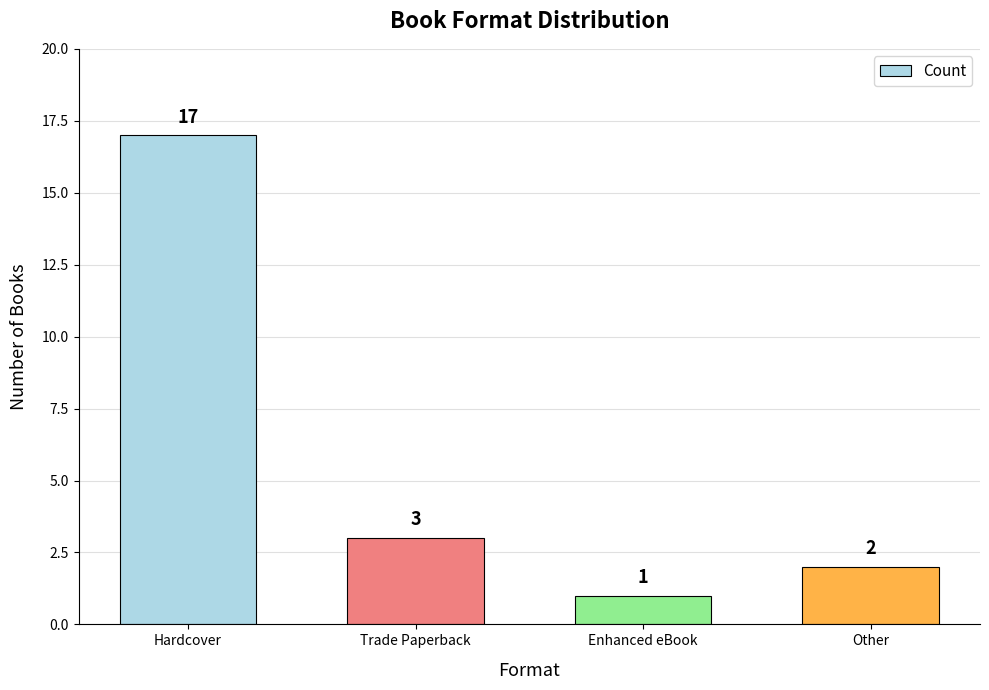

True or false: the data shows 3 at Trade Paperback.

True